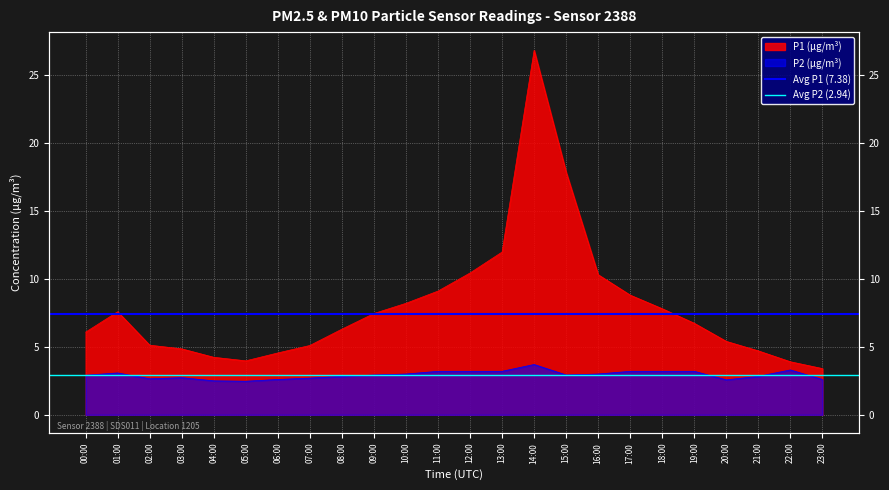

What is the label of the 1st point from the right?

01:00